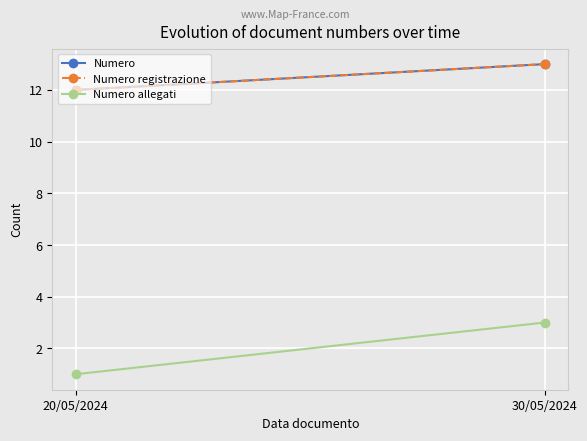

At which category does the chart reach its minimum across all series?

20/05/2024